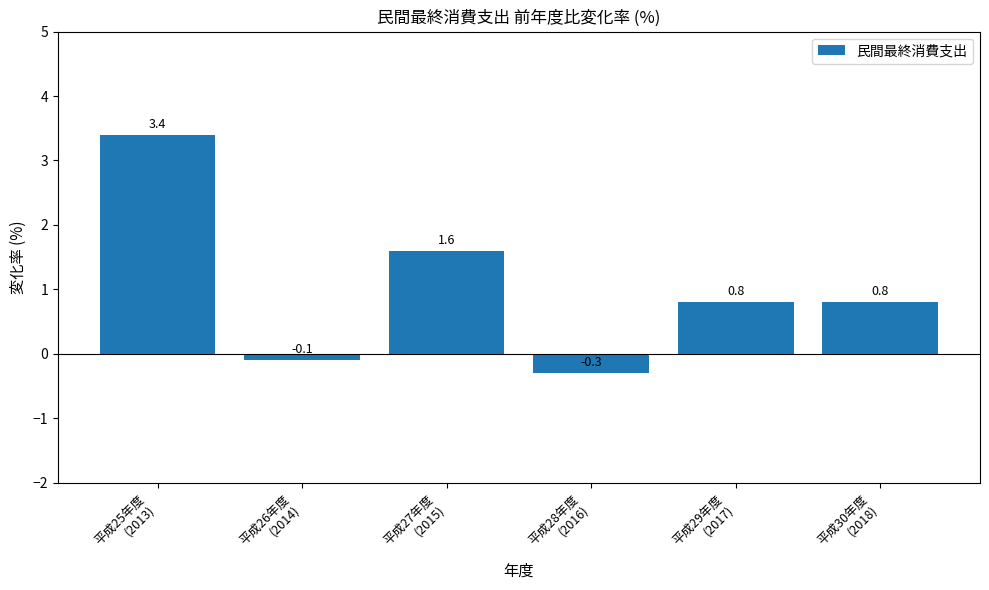

How many data points does each series have?

6